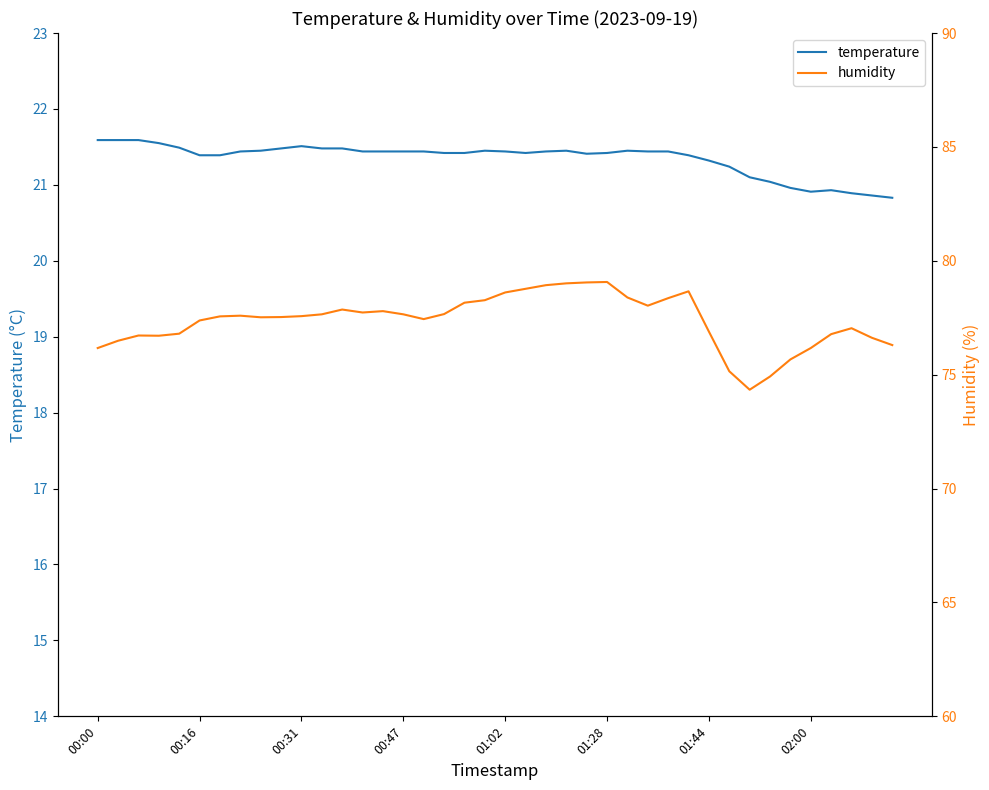

Which category has the highest value in the temperature series?

00:00